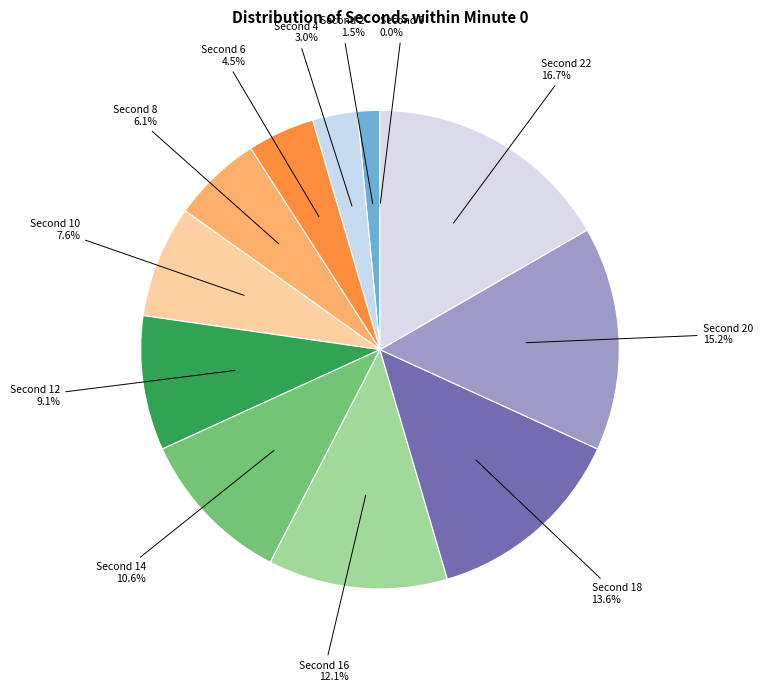

Which slice is the largest?

Second 22